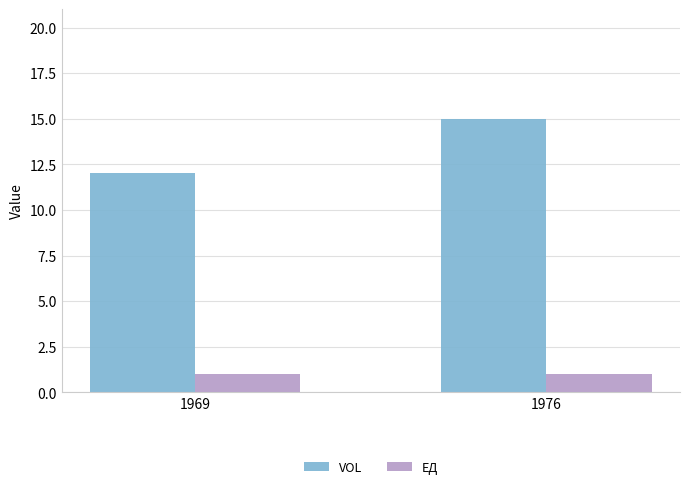

At which category is the sum across all series the highest?

1976